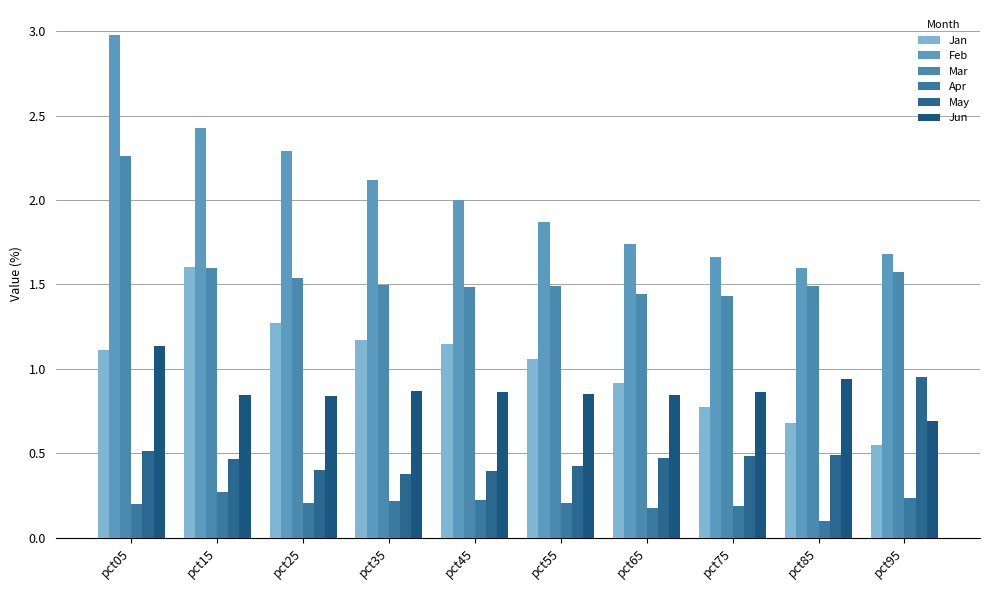

Reading left to right, list all the values displayed in this chart.

Jan: pct05=1.1	pct15=1.6	pct25=1.3	pct35=1.2	pct45=1.1	pct55=1.1	pct65=0.9	pct75=0.8	pct85=0.7	pct95=0.5
Feb: pct05=3.0	pct15=2.4	pct25=2.3	pct35=2.1	pct45=2.0	pct55=1.9	pct65=1.7	pct75=1.7	pct85=1.6	pct95=1.7
Mar: pct05=2.3	pct15=1.6	pct25=1.5	pct35=1.5	pct45=1.5	pct55=1.5	pct65=1.4	pct75=1.4	pct85=1.5	pct95=1.6
Apr: pct05=0.2	pct15=0.3	pct25=0.2	pct35=0.2	pct45=0.2	pct55=0.2	pct65=0.2	pct75=0.2	pct85=0.1	pct95=0.2
May: pct05=0.5	pct15=0.5	pct25=0.4	pct35=0.4	pct45=0.4	pct55=0.4	pct65=0.5	pct75=0.5	pct85=0.5	pct95=1.0
Jun: pct05=1.1	pct15=0.8	pct25=0.8	pct35=0.9	pct45=0.9	pct55=0.8	pct65=0.8	pct75=0.9	pct85=0.9	pct95=0.7